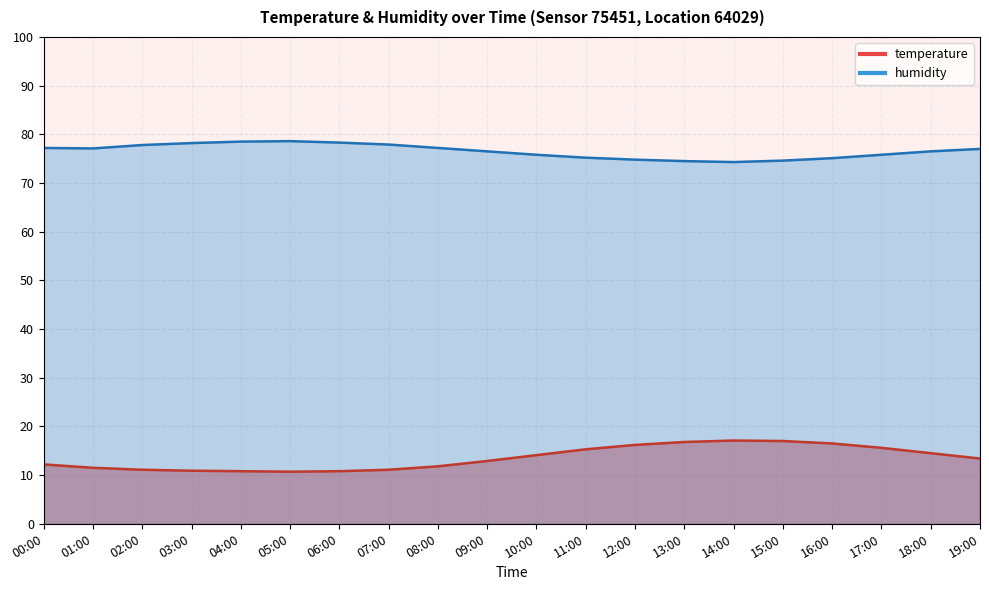

Reading right to left, extract all data points from this chart.

temperature: 13.4	14.5	15.6	16.5	17.0	17.1	16.8	16.2	15.3	14.1	12.9	11.8	11.1	10.8	10.7	10.8	10.9	11.1	11.5	12.2
humidity: 77.0	76.5	75.8	75.1	74.6	74.3	74.5	74.8	75.2	75.8	76.5	77.2	77.9	78.3	78.6	78.5	78.2	77.8	77.1	77.2